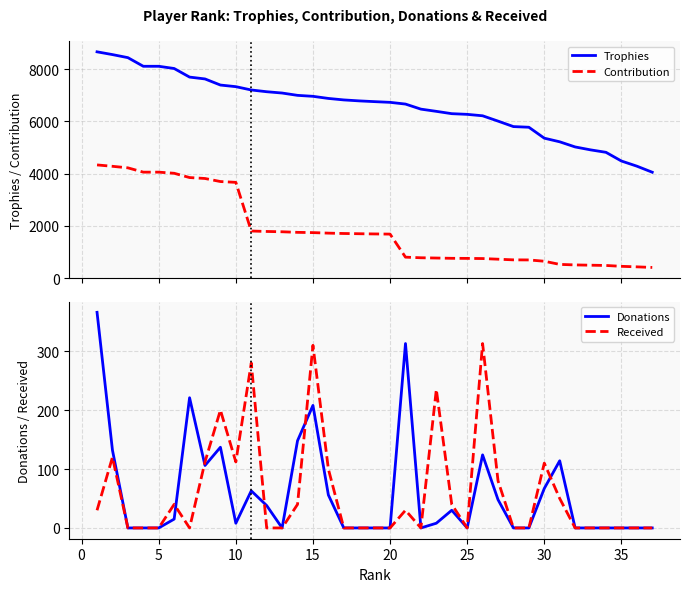

True or false: Contribution and Trophies intersect in this chart.

False